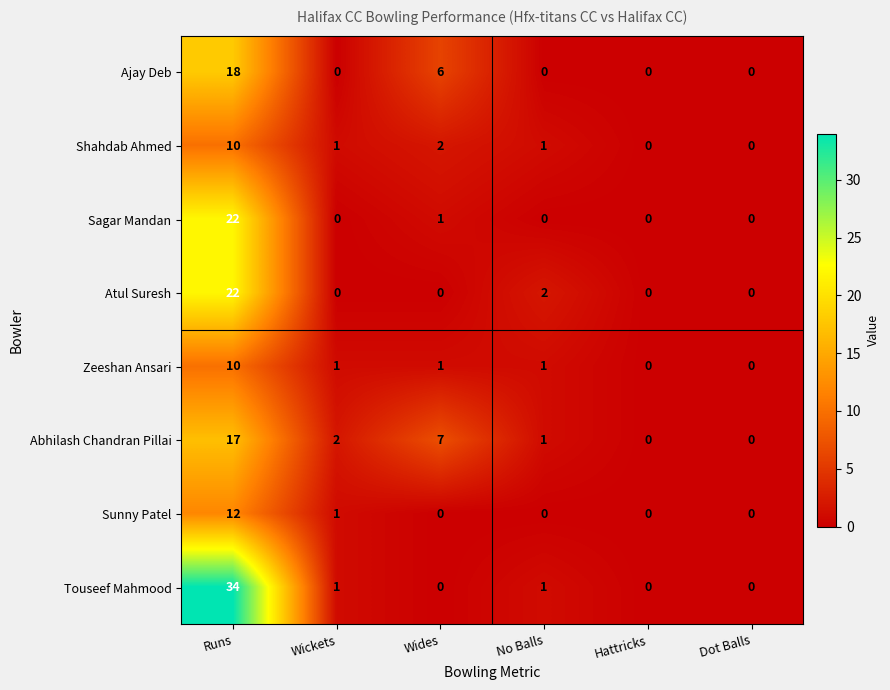

Which category has the highest value in the Sunny Patel series?

Runs